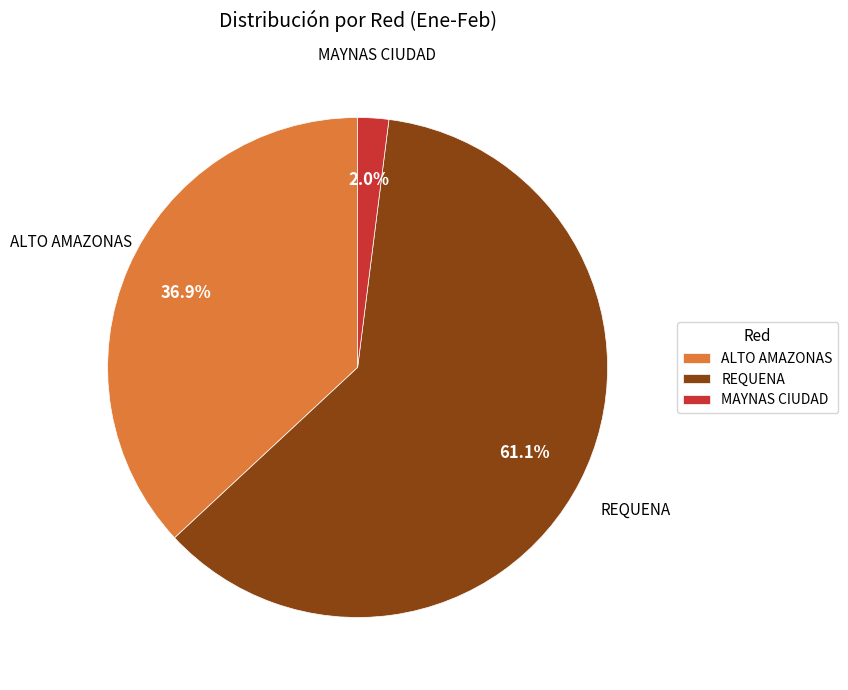

Combined, do REQUENA and ALTO AMAZONAS account for over 50%?

Yes